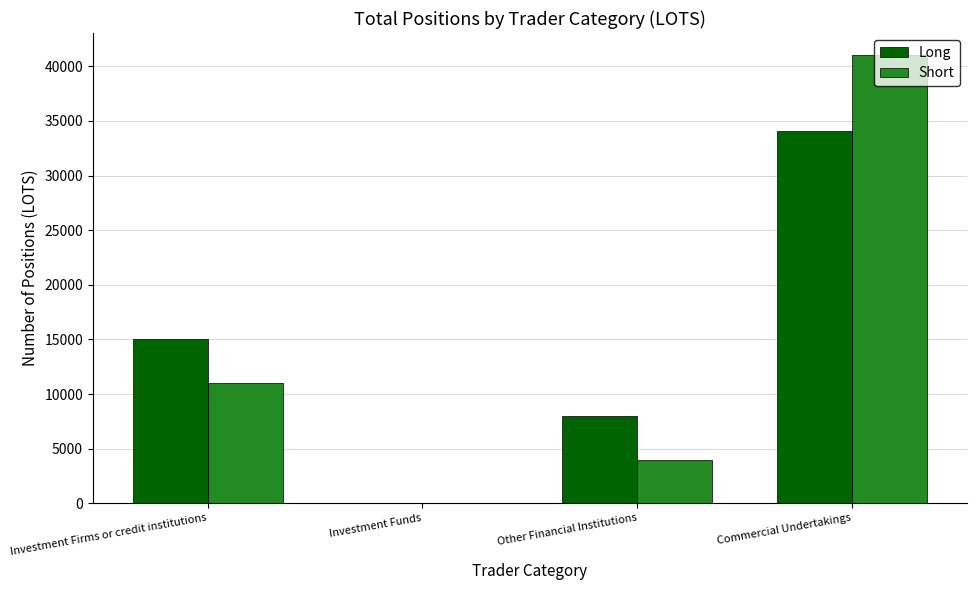

What are all the series names shown in the legend?

Long, Short